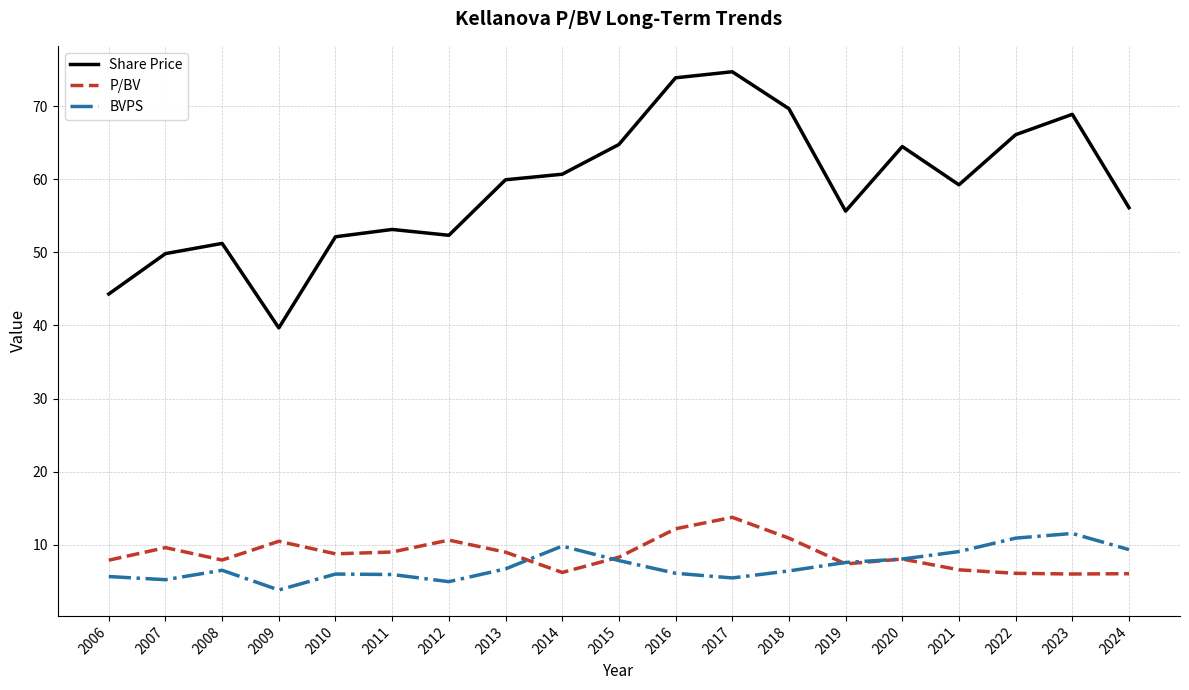

What is the spread (max minus min) of values at 2014?

54.5